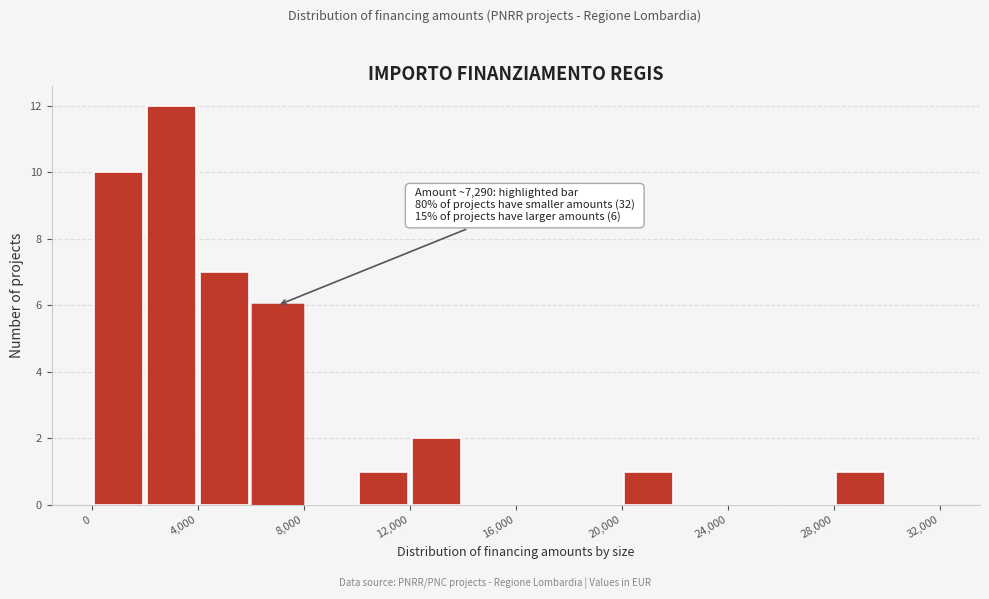

Which range on the x-axis has the tallest bar?

2000 to 4000